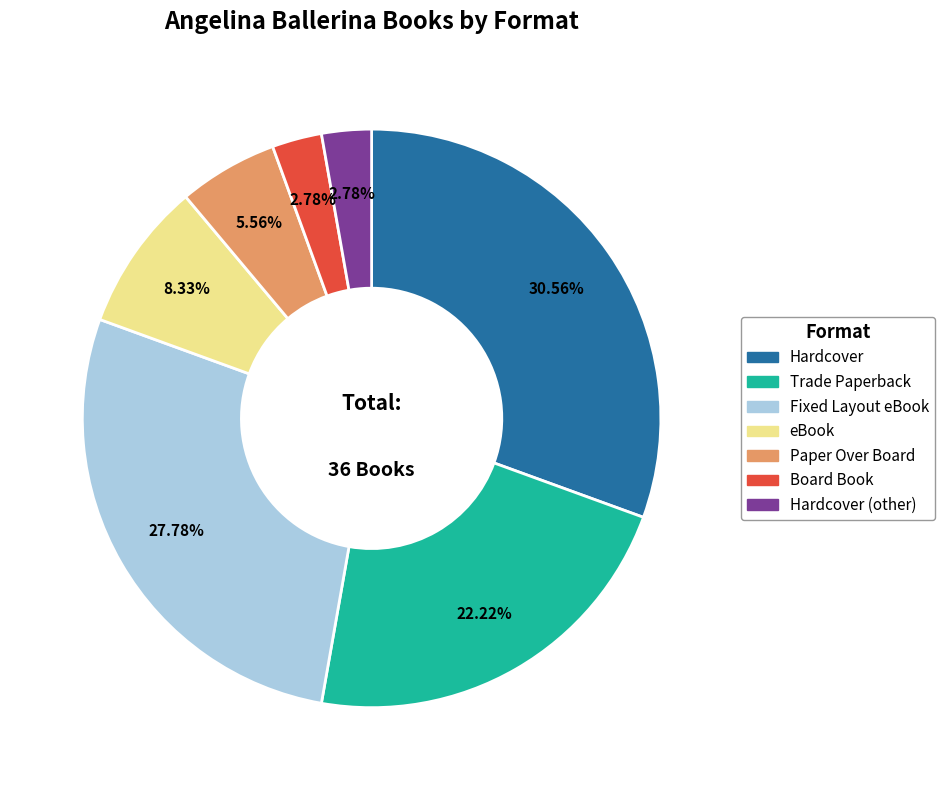

Is there any slice that represents more than half of the pie?

No